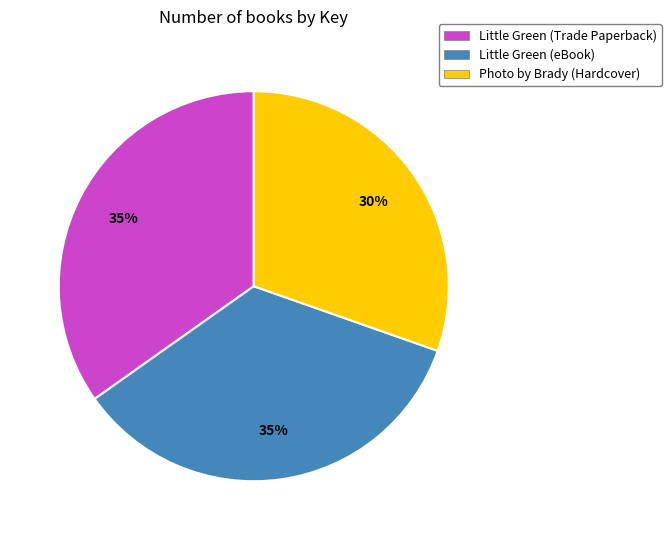

The Photo by Brady (Hardcover) slice represents 21% of the pie. True or false?

False